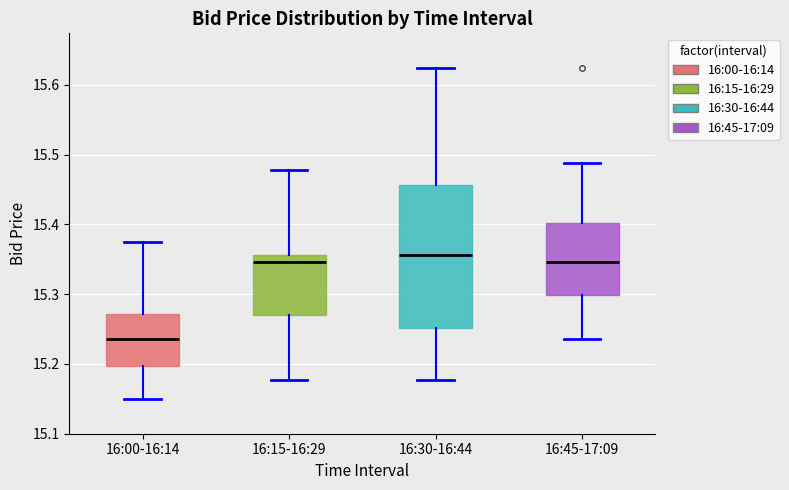

Reading left to right, transcribe this box plot: for each box, give where its median line is, the range the box spans, and where its two whiskers end, as read against the y-axis. The values are not printed on the chart, so give them approximately, as read against the axis.

16:00-16:14: median 15.24, box 15.20 to 15.27, whiskers 15.15 to 15.38
16:15-16:29: median 15.35, box 15.27 to 15.36, whiskers 15.18 to 15.48
16:30-16:44: median 15.36, box 15.25 to 15.46, whiskers 15.18 to 15.62
16:45-17:09: median 15.35, box 15.30 to 15.40, whiskers 15.24 to 15.49